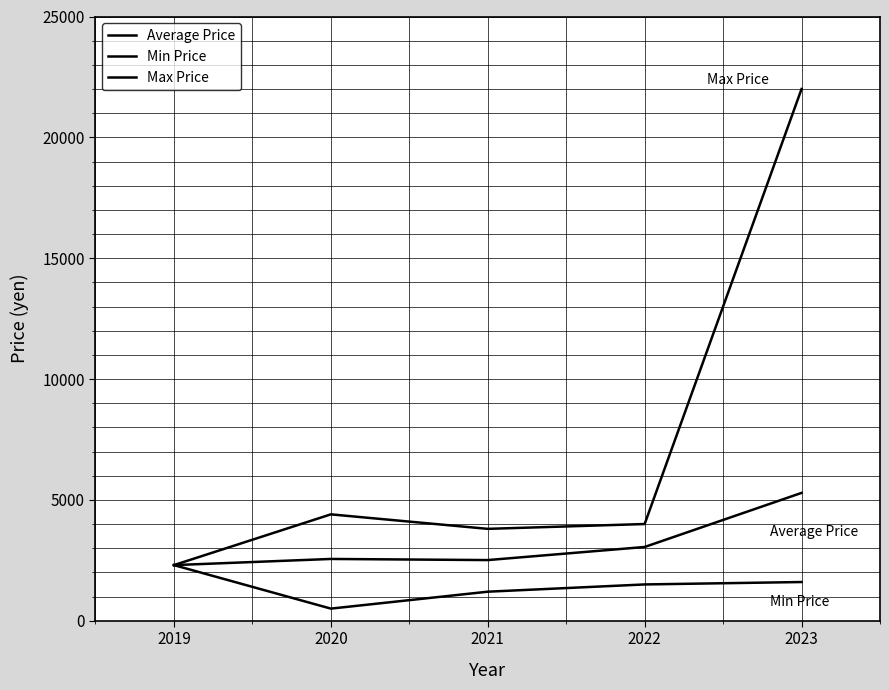

Rank the categories by Max Price value from highest to lowest.

2023, 2020, 2022, 2021, 2019